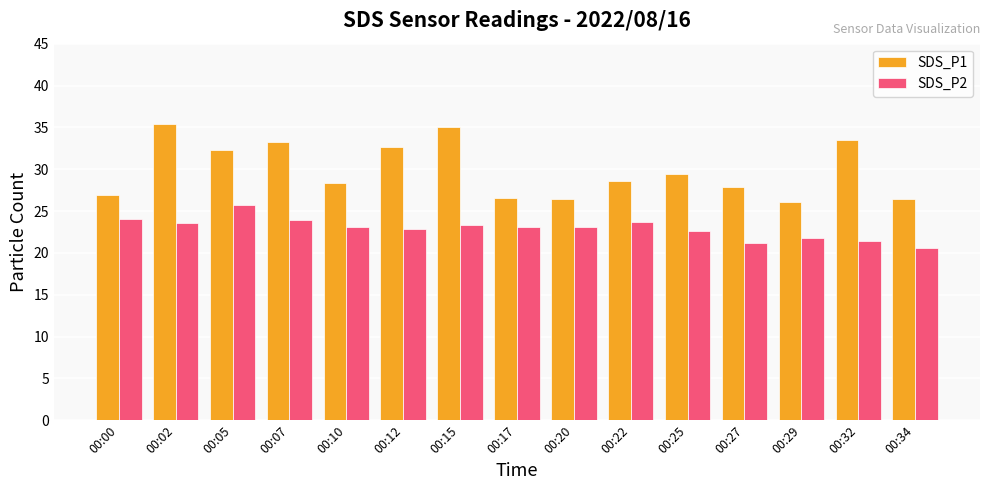

Is the value of SDS_P1 at 00:34 greater than the value of SDS_P2 at 00:27?

Yes